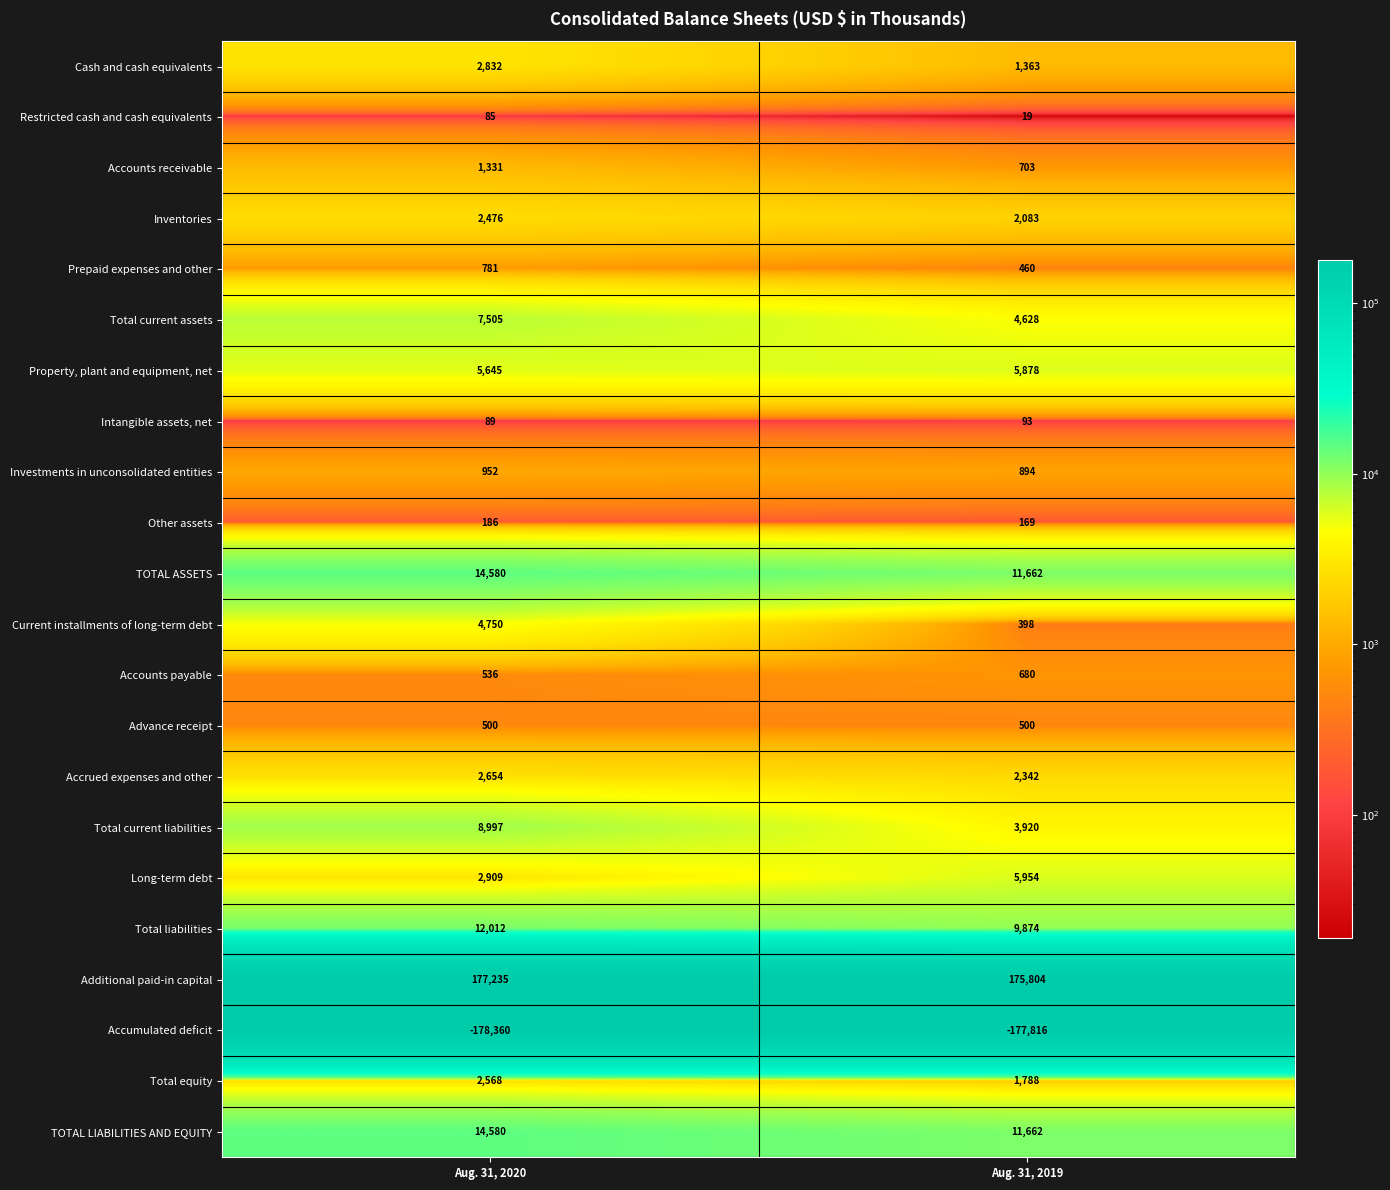

What is the total value across all series at Aug. 31, 2019?

63058